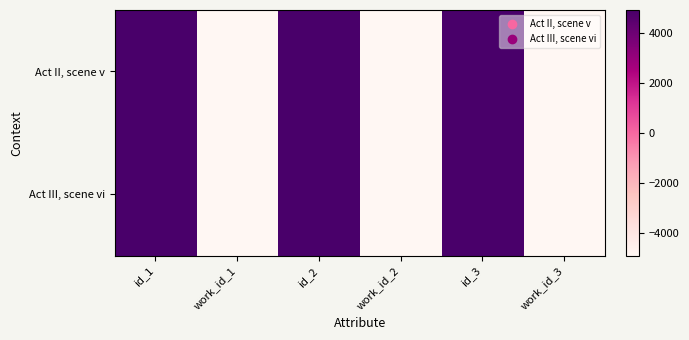

Rank the series by their average value, from lowest to highest.

Act II, scene v, Act III, scene vi